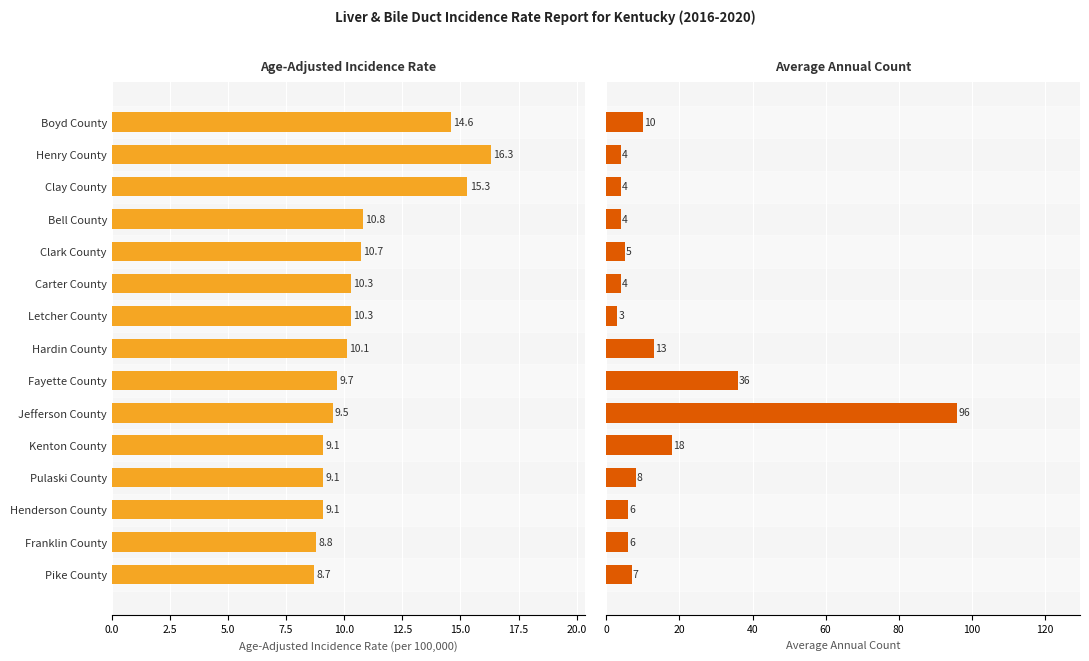

The value of Age-Adjusted Incidence Rate at Kenton County is 9.1. True or false?

True